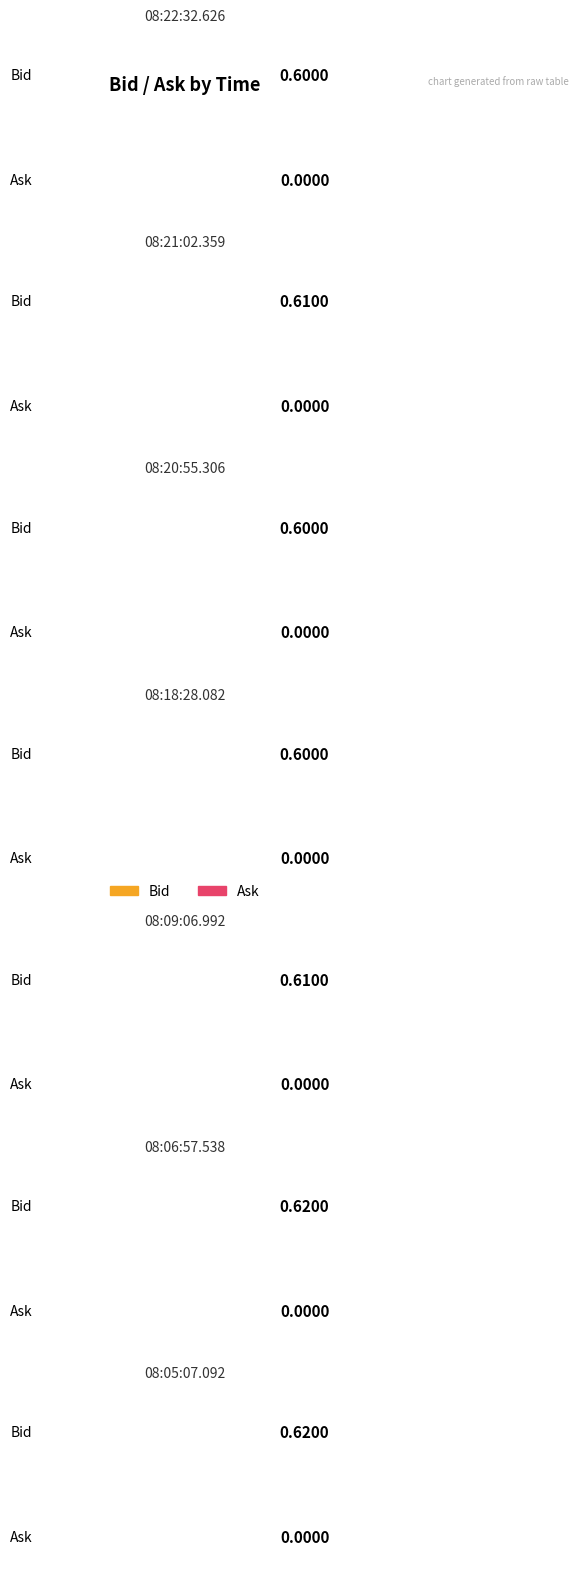

How many bars are there in total?

14